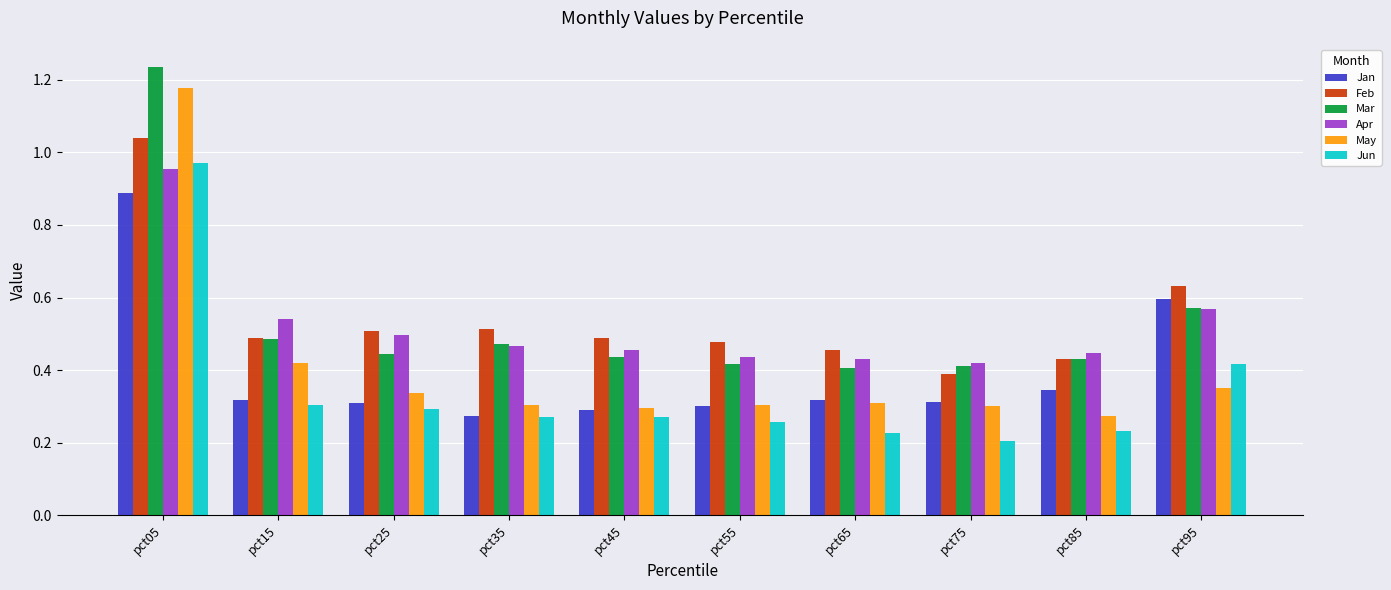

The Jun series shows 0.2 at pct75. True or false?

True